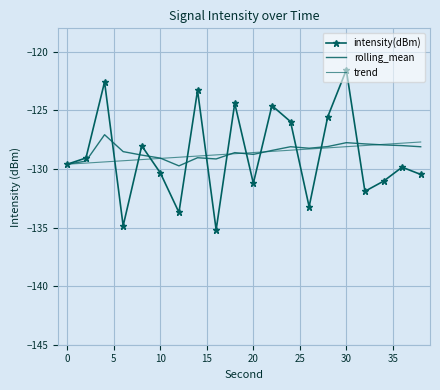

Reading left to right, transcribe all the data shown in this chart.

intensity(dBm): -129.6	-129.1	-122.6	-134.9	-128.0	-130.3	-133.7	-123.3	-135.2	-124.4	-131.2	-124.6	-126.0	-133.2	-125.5	-121.5	-131.9	-131.0	-129.8	-130.5
rolling_mean: -129.6	-129.3	-127.1	-128.5	-128.8	-129.1	-129.7	-129.0	-129.1	-128.6	-128.8	-128.4	-128.1	-128.2	-128.1	-127.8	-127.9	-127.9	-128.0	-128.1
trend: -129.6	-129.5	-129.4	-129.3	-129.2	-129.1	-129.0	-128.9	-128.8	-128.7	-128.6	-128.5	-128.4	-128.3	-128.2	-128.1	-128.0	-127.9	-127.8	-127.7